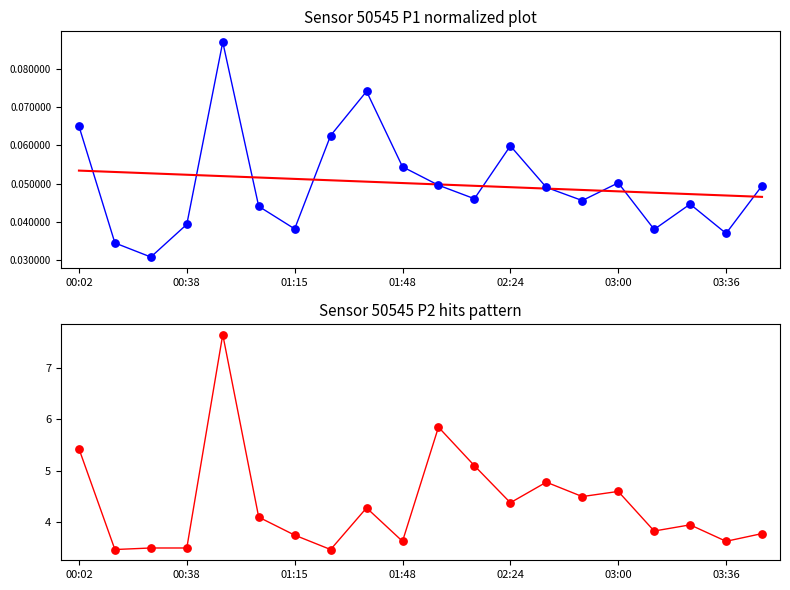

Which series contains the highest Y value?

P2